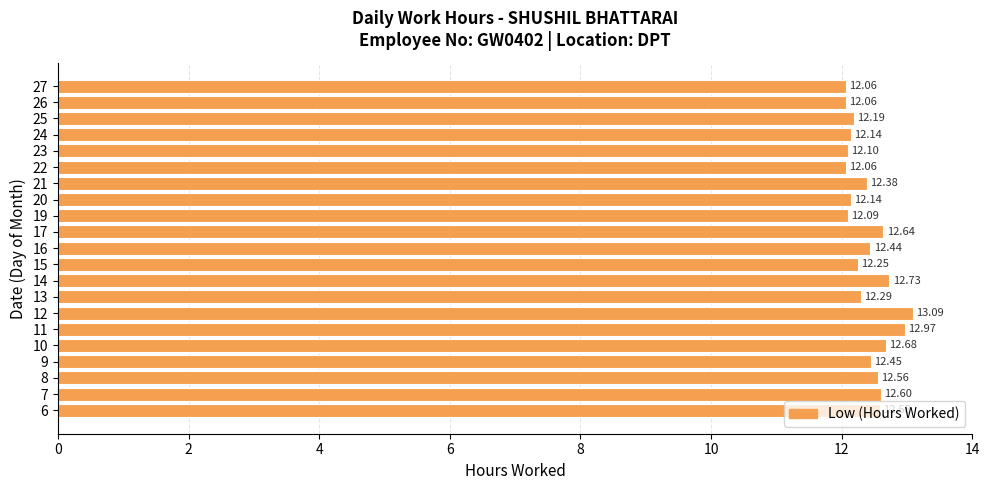

Between 14 and 16, which is larger?

14